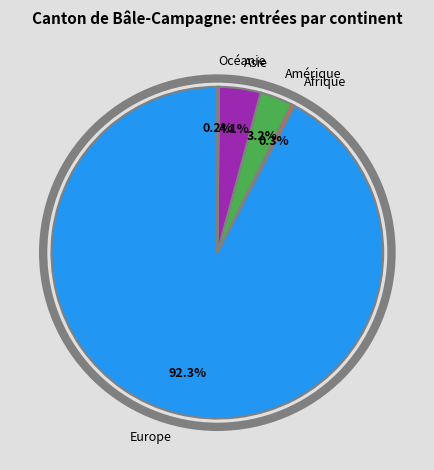

What is the largest slice in the pie chart?

Europe